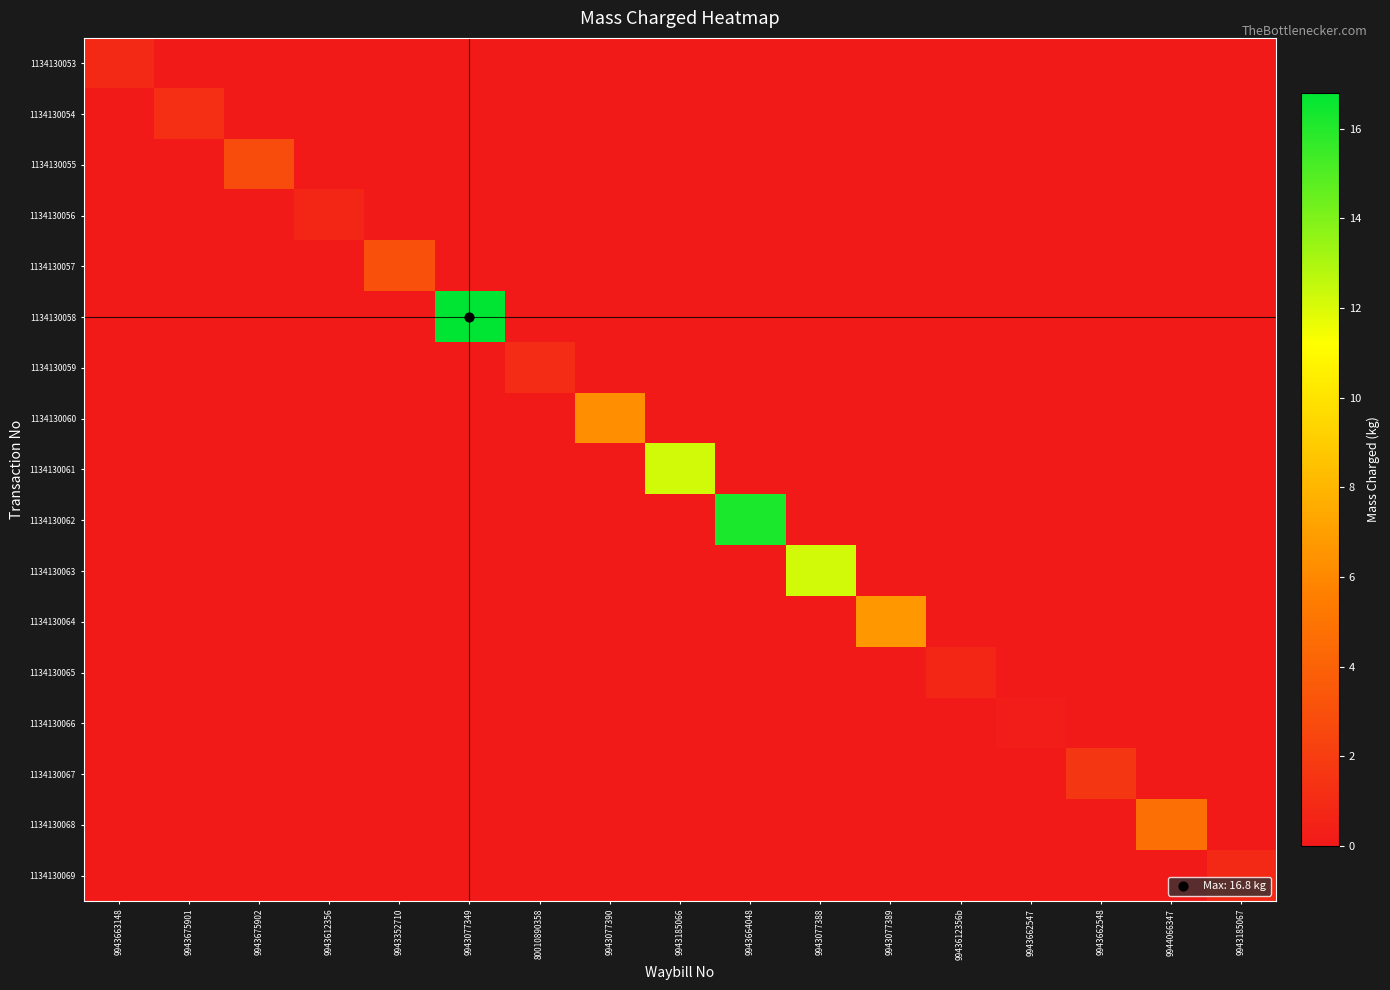

Reading right to left, list all the values displayed in this chart.

1134130053: 9943185067=0.0	9944066347=0.0	9943662548=0.0	9943662547=0.0	9943612356b=0.0	9943077389=0.0	9943077388=0.0	9943664048=0.0	9943185066=0.0	9943077390=0.0	80010890358=0.0	9943077349=0.0	9943352710=0.0	9943612356=0.0	9943675902=0.0	9943675901=0.0	9943663148=0.9
1134130054: 9943185067=0.0	9944066347=0.0	9943662548=0.0	9943662547=0.0	9943612356b=0.0	9943077389=0.0	9943077388=0.0	9943664048=0.0	9943185066=0.0	9943077390=0.0	80010890358=0.0	9943077349=0.0	9943352710=0.0	9943612356=0.0	9943675902=0.0	9943675901=1.2	9943663148=0.0
1134130055: 9943185067=0.0	9944066347=0.0	9943662548=0.0	9943662547=0.0	9943612356b=0.0	9943077389=0.0	9943077388=0.0	9943664048=0.0	9943185066=0.0	9943077390=0.0	80010890358=0.0	9943077349=0.0	9943352710=0.0	9943612356=0.0	9943675902=2.8	9943675901=0.0	9943663148=0.0
1134130056: 9943185067=0.0	9944066347=0.0	9943662548=0.0	9943662547=0.0	9943612356b=0.0	9943077389=0.0	9943077388=0.0	9943664048=0.0	9943185066=0.0	9943077390=0.0	80010890358=0.0	9943077349=0.0	9943352710=0.0	9943612356=0.7	9943675902=0.0	9943675901=0.0	9943663148=0.0
1134130057: 9943185067=0.0	9944066347=0.0	9943662548=0.0	9943662547=0.0	9943612356b=0.0	9943077389=0.0	9943077388=0.0	9943664048=0.0	9943185066=0.0	9943077390=0.0	80010890358=0.0	9943077349=0.0	9943352710=3.1	9943612356=0.0	9943675902=0.0	9943675901=0.0	9943663148=0.0
1134130058: 9943185067=0.0	9944066347=0.0	9943662548=0.0	9943662547=0.0	9943612356b=0.0	9943077389=0.0	9943077388=0.0	9943664048=0.0	9943185066=0.0	9943077390=0.0	80010890358=0.0	9943077349=16.8	9943352710=0.0	9943612356=0.0	9943675902=0.0	9943675901=0.0	9943663148=0.0
1134130059: 9943185067=0.0	9944066347=0.0	9943662548=0.0	9943662547=0.0	9943612356b=0.0	9943077389=0.0	9943077388=0.0	9943664048=0.0	9943185066=0.0	9943077390=0.0	80010890358=1.0	9943077349=0.0	9943352710=0.0	9943612356=0.0	9943675902=0.0	9943675901=0.0	9943663148=0.0
1134130060: 9943185067=0.0	9944066347=0.0	9943662548=0.0	9943662547=0.0	9943612356b=0.0	9943077389=0.0	9943077388=0.0	9943664048=0.0	9943185066=0.0	9943077390=6.3	80010890358=0.0	9943077349=0.0	9943352710=0.0	9943612356=0.0	9943675902=0.0	9943675901=0.0	9943663148=0.0
1134130061: 9943185067=0.0	9944066347=0.0	9943662548=0.0	9943662547=0.0	9943612356b=0.0	9943077389=0.0	9943077388=0.0	9943664048=0.0	9943185066=12.2	9943077390=0.0	80010890358=0.0	9943077349=0.0	9943352710=0.0	9943612356=0.0	9943675902=0.0	9943675901=0.0	9943663148=0.0
1134130062: 9943185067=0.0	9944066347=0.0	9943662548=0.0	9943662547=0.0	9943612356b=0.0	9943077389=0.0	9943077388=0.0	9943664048=16.2	9943185066=0.0	9943077390=0.0	80010890358=0.0	9943077349=0.0	9943352710=0.0	9943612356=0.0	9943675902=0.0	9943675901=0.0	9943663148=0.0
1134130063: 9943185067=0.0	9944066347=0.0	9943662548=0.0	9943662547=0.0	9943612356b=0.0	9943077389=0.0	9943077388=12.2	9943664048=0.0	9943185066=0.0	9943077390=0.0	80010890358=0.0	9943077349=0.0	9943352710=0.0	9943612356=0.0	9943675902=0.0	9943675901=0.0	9943663148=0.0
1134130064: 9943185067=0.0	9944066347=0.0	9943662548=0.0	9943662547=0.0	9943612356b=0.0	9943077389=6.7	9943077388=0.0	9943664048=0.0	9943185066=0.0	9943077390=0.0	80010890358=0.0	9943077349=0.0	9943352710=0.0	9943612356=0.0	9943675902=0.0	9943675901=0.0	9943663148=0.0
1134130065: 9943185067=0.0	9944066347=0.0	9943662548=0.0	9943662547=0.0	9943612356b=0.7	9943077389=0.0	9943077388=0.0	9943664048=0.0	9943185066=0.0	9943077390=0.0	80010890358=0.0	9943077349=0.0	9943352710=0.0	9943612356=0.0	9943675902=0.0	9943675901=0.0	9943663148=0.0
1134130066: 9943185067=0.0	9944066347=0.0	9943662548=0.0	9943662547=0.2	9943612356b=0.0	9943077389=0.0	9943077388=0.0	9943664048=0.0	9943185066=0.0	9943077390=0.0	80010890358=0.0	9943077349=0.0	9943352710=0.0	9943612356=0.0	9943675902=0.0	9943675901=0.0	9943663148=0.0
1134130067: 9943185067=0.0	9944066347=0.0	9943662548=1.6	9943662547=0.0	9943612356b=0.0	9943077389=0.0	9943077388=0.0	9943664048=0.0	9943185066=0.0	9943077390=0.0	80010890358=0.0	9943077349=0.0	9943352710=0.0	9943612356=0.0	9943675902=0.0	9943675901=0.0	9943663148=0.0
1134130068: 9943185067=0.0	9944066347=4.7	9943662548=0.0	9943662547=0.0	9943612356b=0.0	9943077389=0.0	9943077388=0.0	9943664048=0.0	9943185066=0.0	9943077390=0.0	80010890358=0.0	9943077349=0.0	9943352710=0.0	9943612356=0.0	9943675902=0.0	9943675901=0.0	9943663148=0.0
1134130069: 9943185067=0.9	9944066347=0.0	9943662548=0.0	9943662547=0.0	9943612356b=0.0	9943077389=0.0	9943077388=0.0	9943664048=0.0	9943185066=0.0	9943077390=0.0	80010890358=0.0	9943077349=0.0	9943352710=0.0	9943612356=0.0	9943675902=0.0	9943675901=0.0	9943663148=0.0